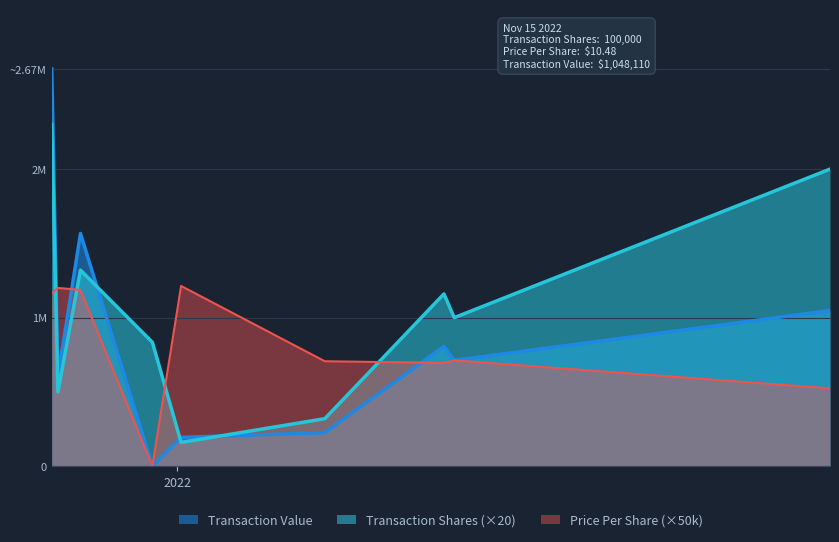

Rank the series by their maximum value, from lowest to highest.

Price Per Share (×50k), Transaction Shares (×20), Transaction Value